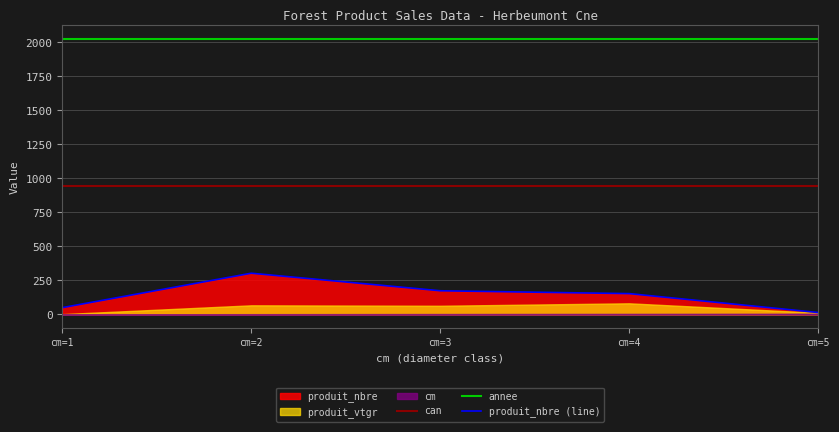

Which category has the highest value in the annee series?

cm=1